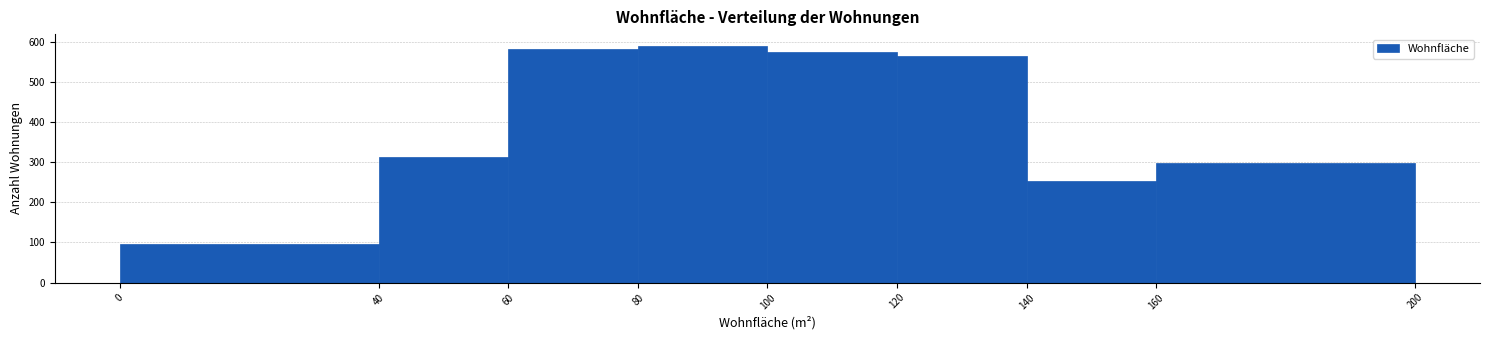

Reading left to right, transcribe this chart: for each bar, give the range it covers on the x-axis and its height. The values are not printed on the chart, so give them approximately, as read against the axis.

0 to 40: 100
40 to 60: 310
60 to 80: 580
80 to 100: 590
100 to 120: 580
120 to 140: 570
140 to 160: 250
160 to 200: 300